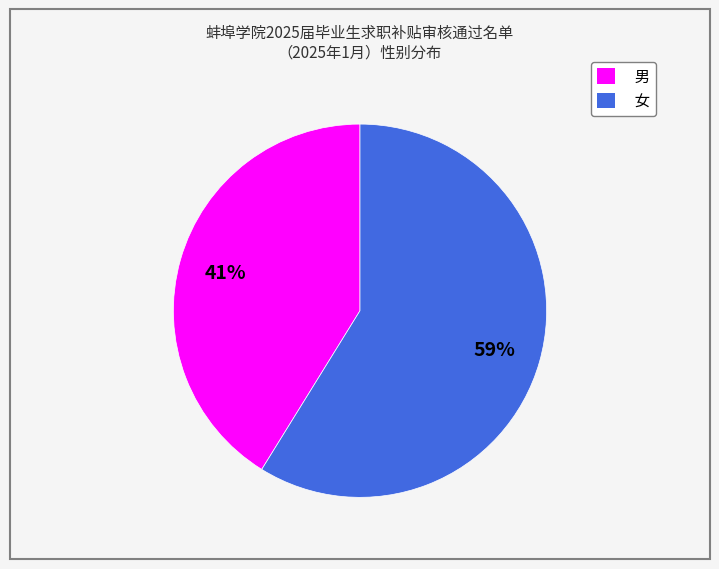

To the nearest percent, what portion does 女 represent?

59%